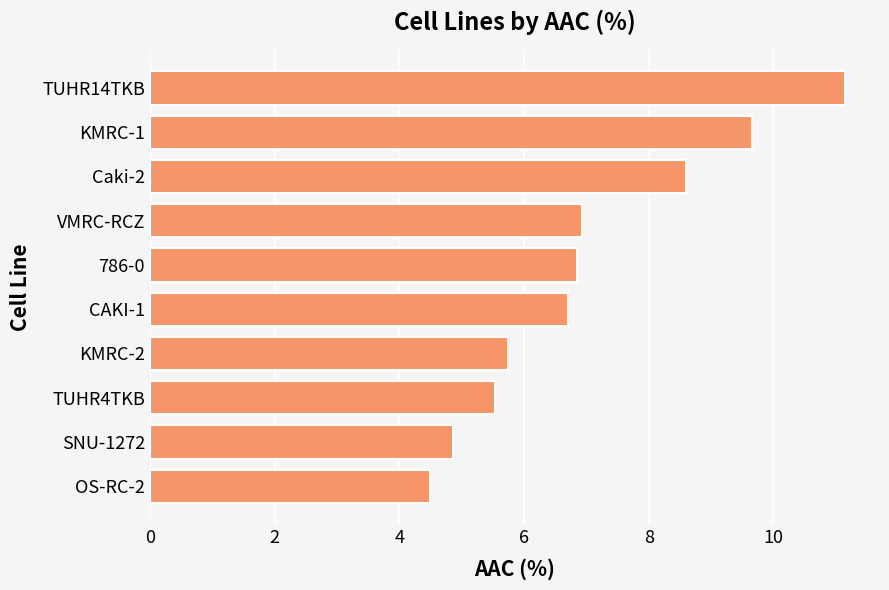

What is the sum of all values?

70.5